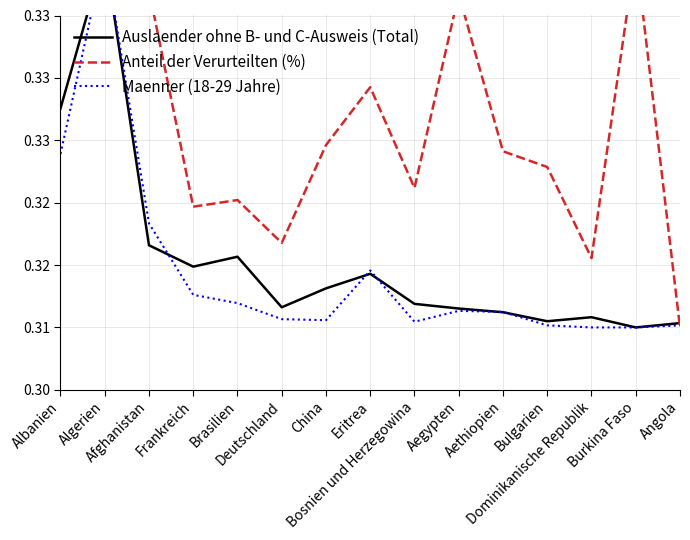

The value of Auslaender ohne B- und C-Ausweis (Total) at Aegypten is 0.3. True or false?

True